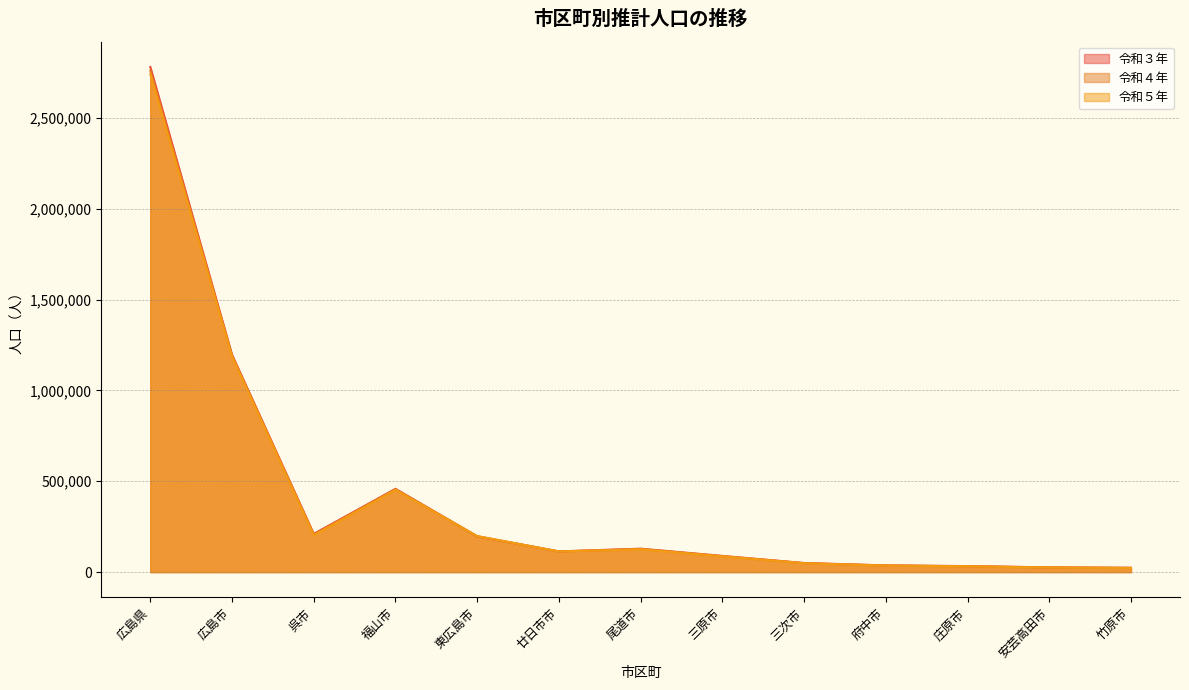

How many distinct data groups are displayed?

3